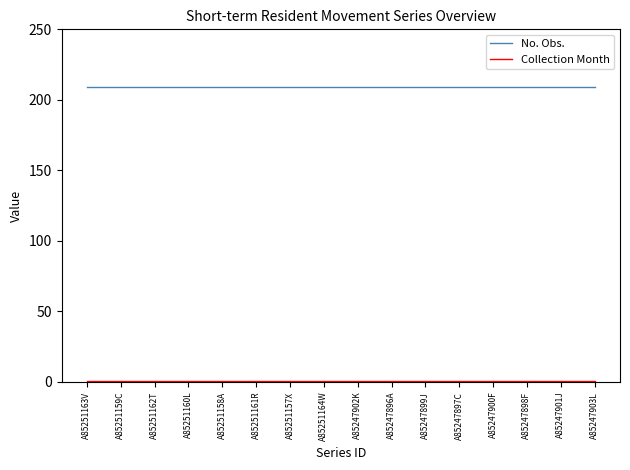

Which series has the largest total across all categories?

No. Obs.